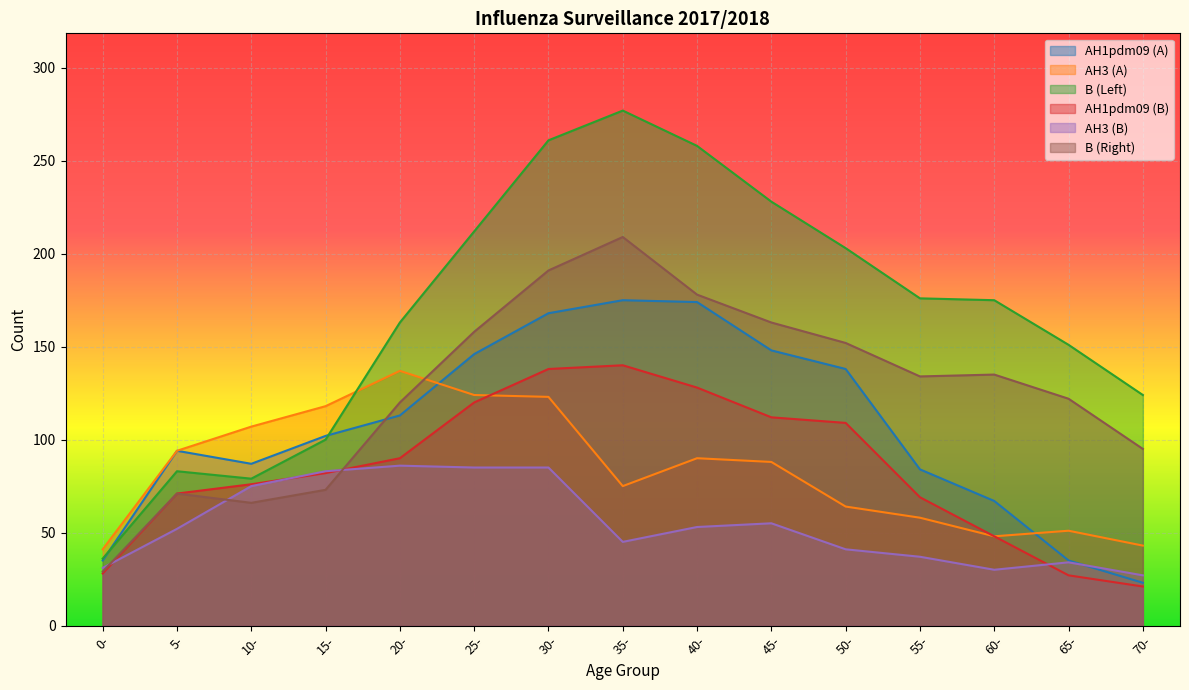

True or false: AH3_left has a value of 32 at 60-.

False